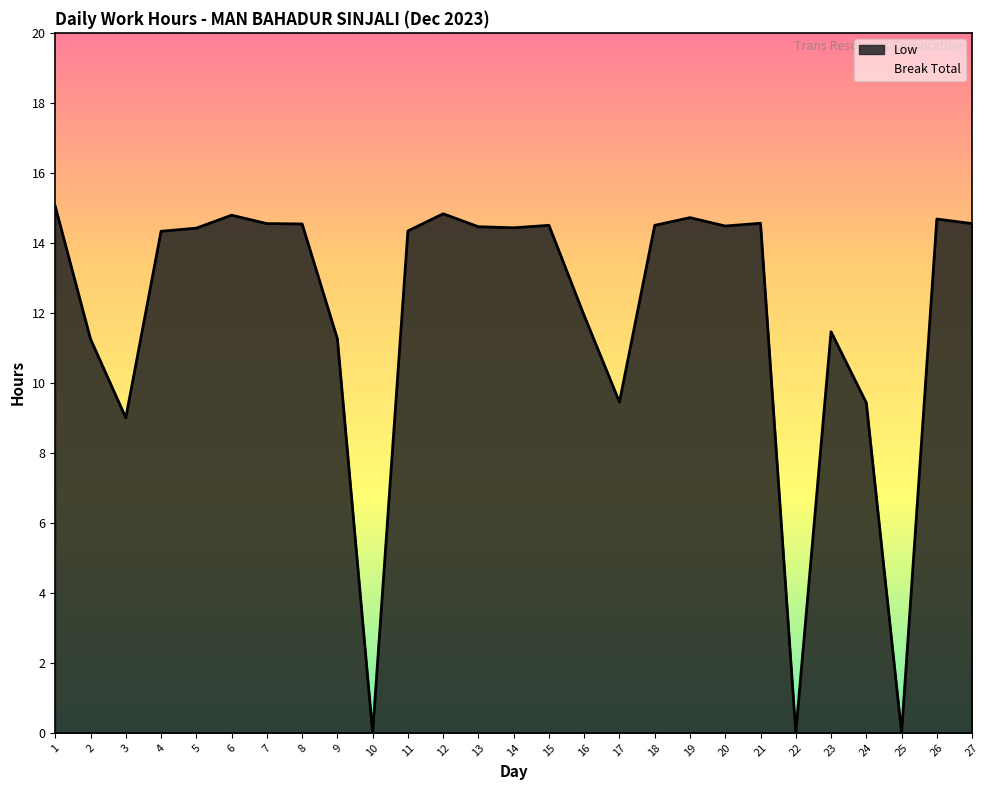

Reading left to right, transcribe all the data shown in this chart.

15.0	11.2	9.0	14.3	14.4	14.8	14.6	14.5	11.3	0.0	14.3	14.8	14.5	14.4	14.5	11.9	9.4	14.5	14.7	14.5	14.6	0.0	11.5	9.4	0.0	14.7	14.6